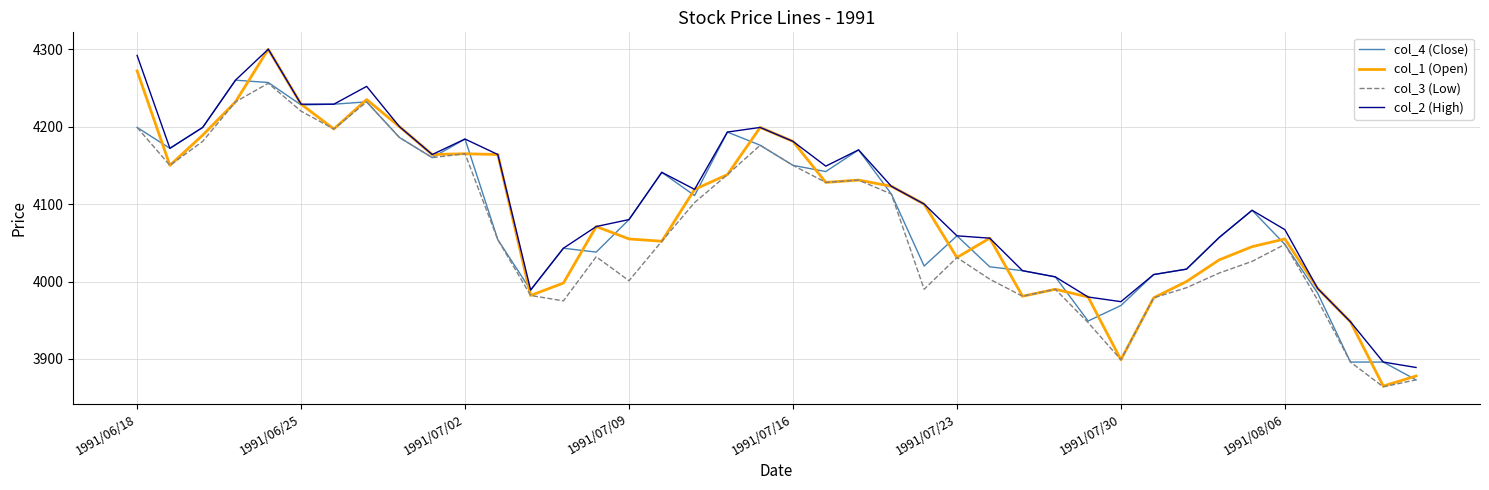

What is the maximum value shown in the chart?

4300